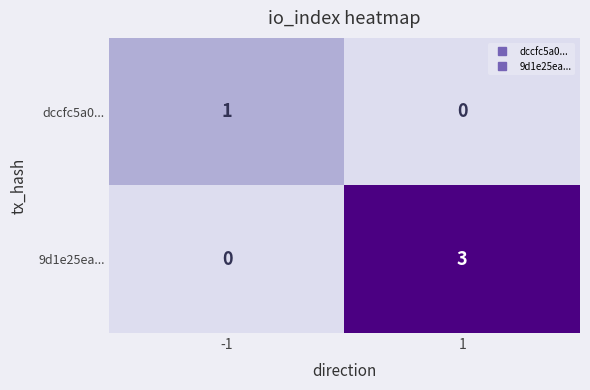

List the labels in order of 9d1e25ea... value, smallest first.

-1, 1